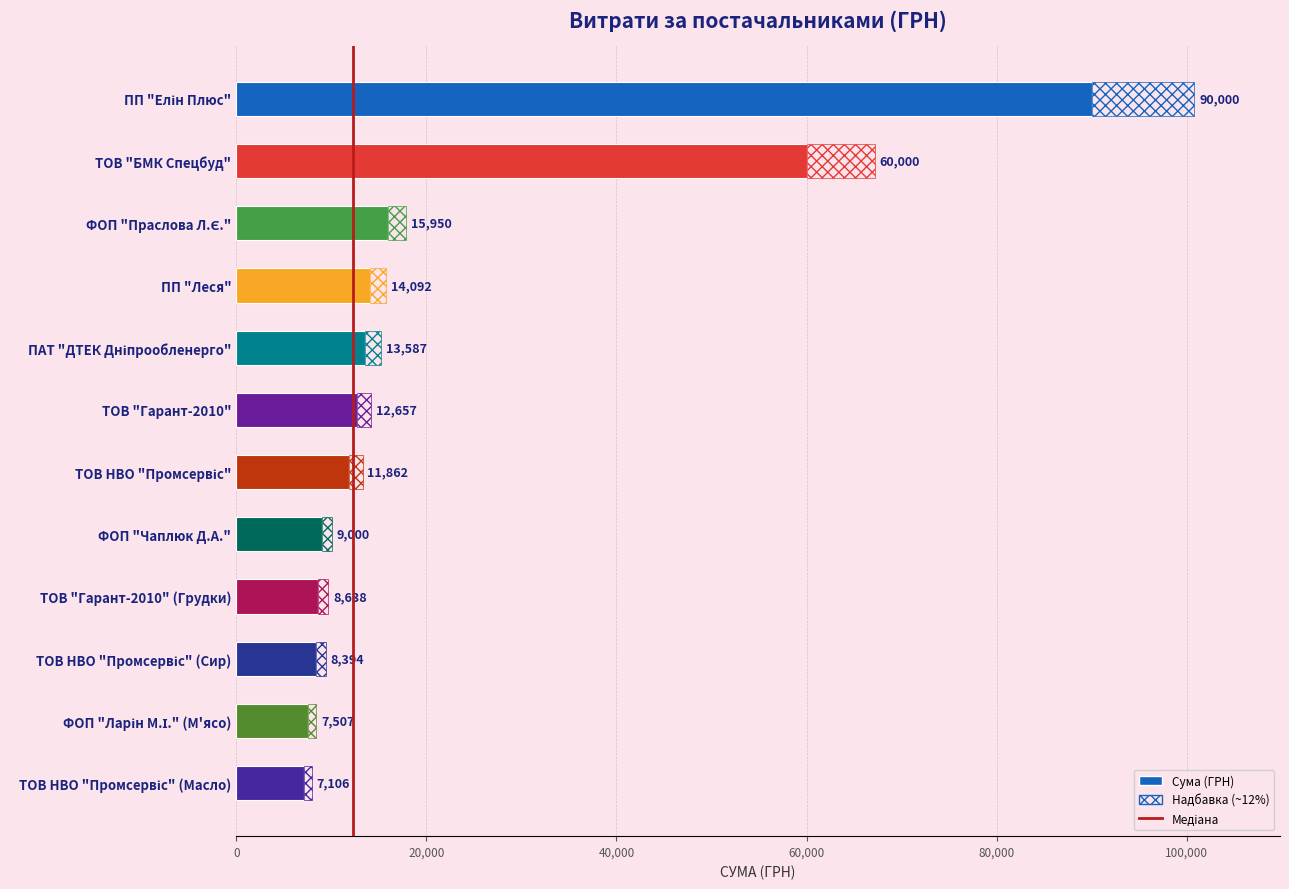

What is the greatest value displayed?

90000.0